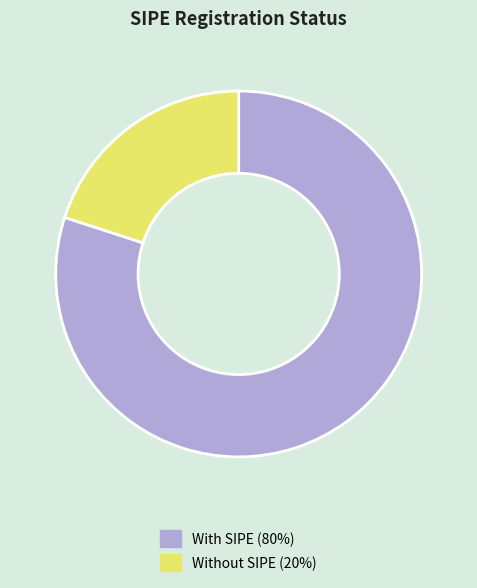

Is the sum of With SIPE (80%) and Without SIPE (20%) greater than half?

Yes